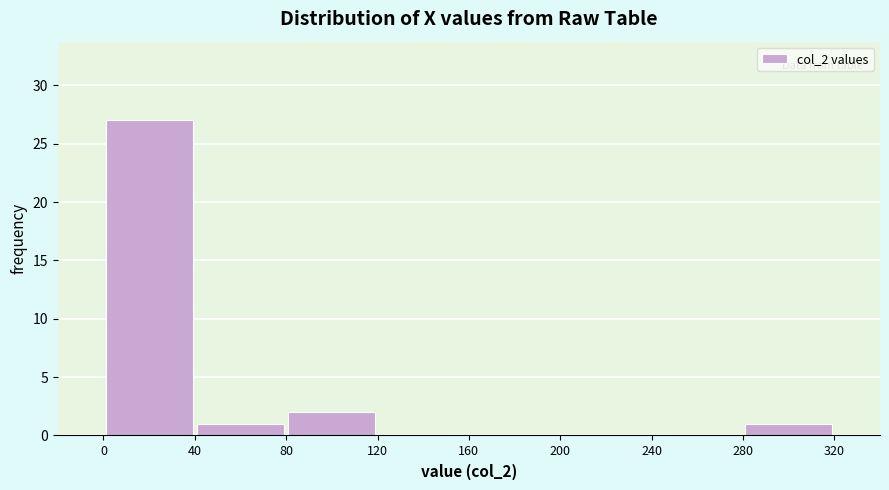

Over which range of the x-axis is the bar tallest?

0 to 40